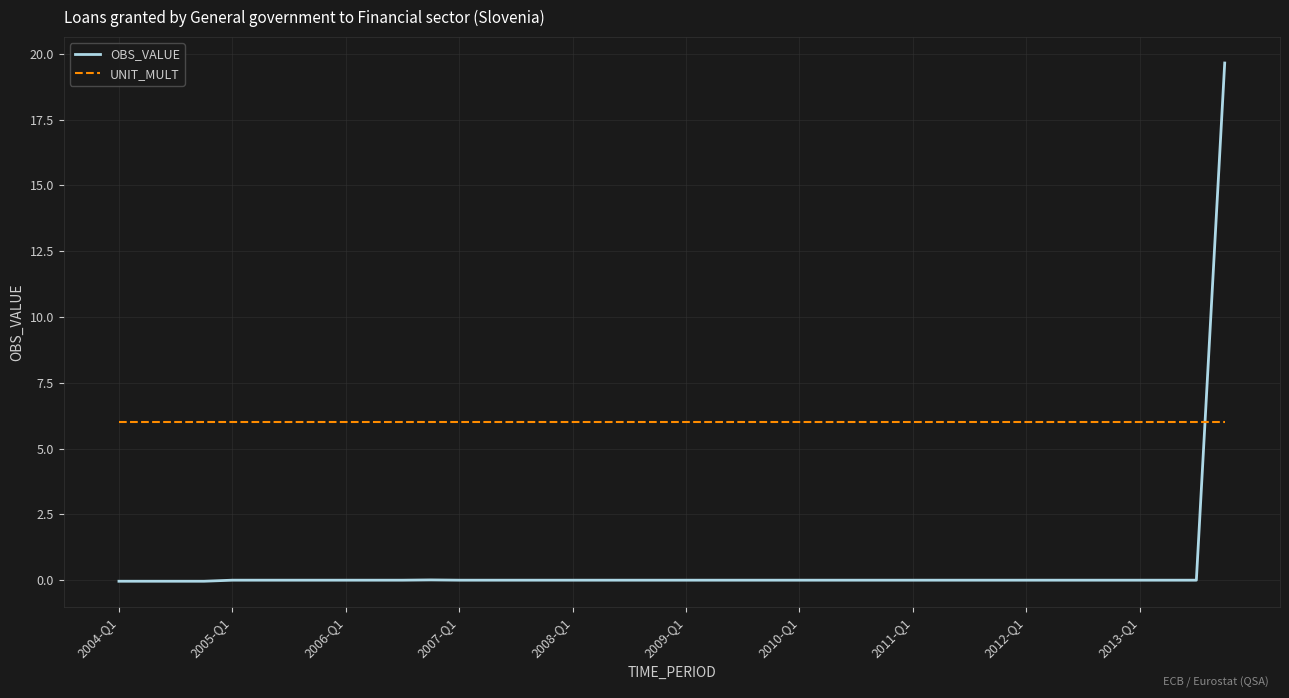

Which series has the largest total across all categories?

UNIT_MULT